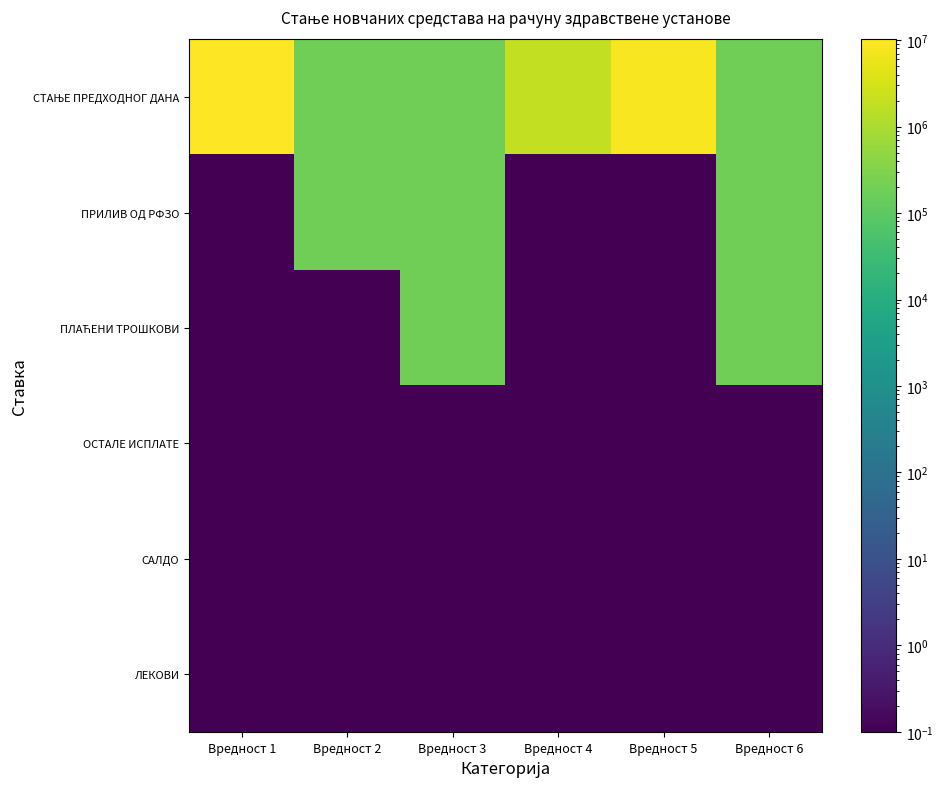

What is the minimum value shown in the chart?

0.1